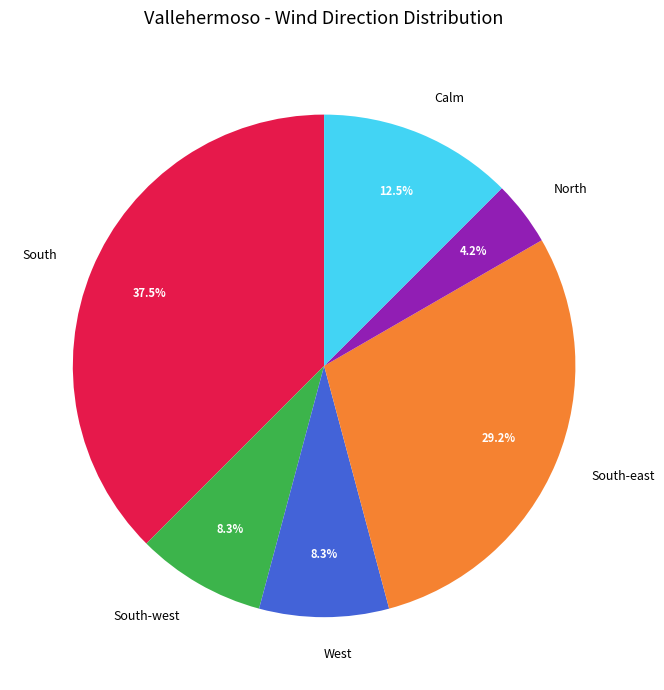

To the nearest percent, what is the difference between the South-east and North slice percentages?

25%